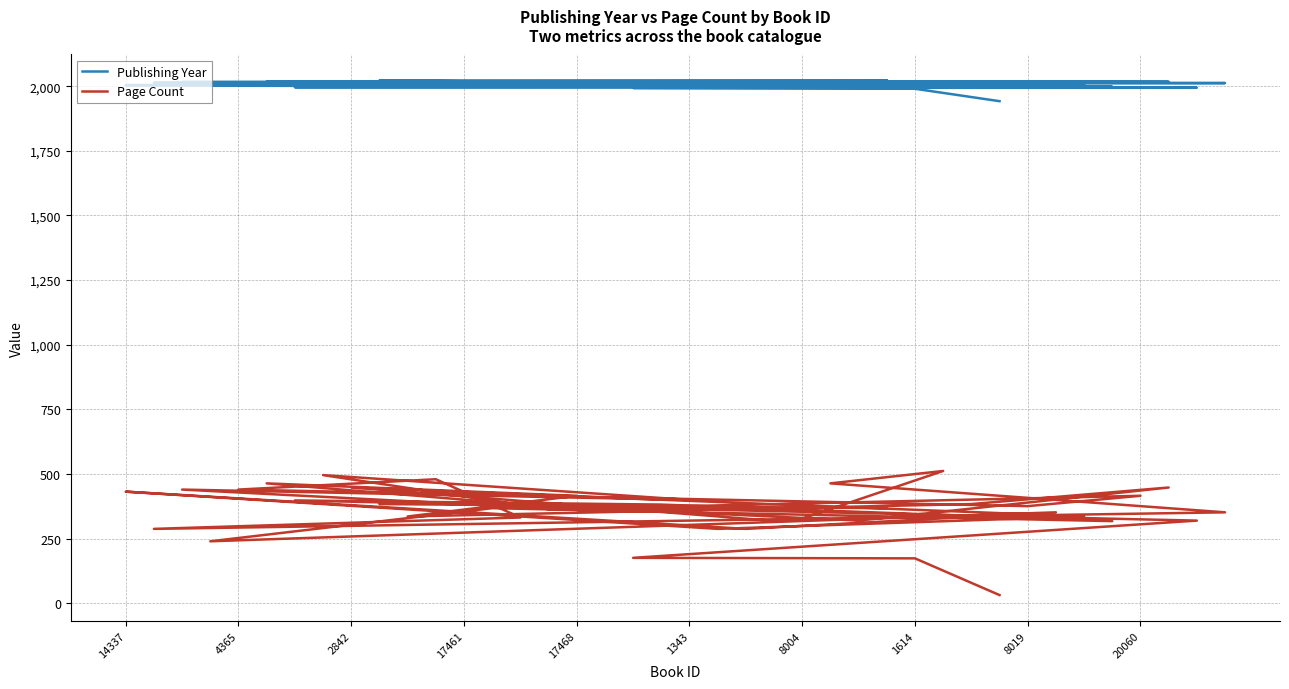

True or false: Page Count and Publishing Year cross at least once.

False